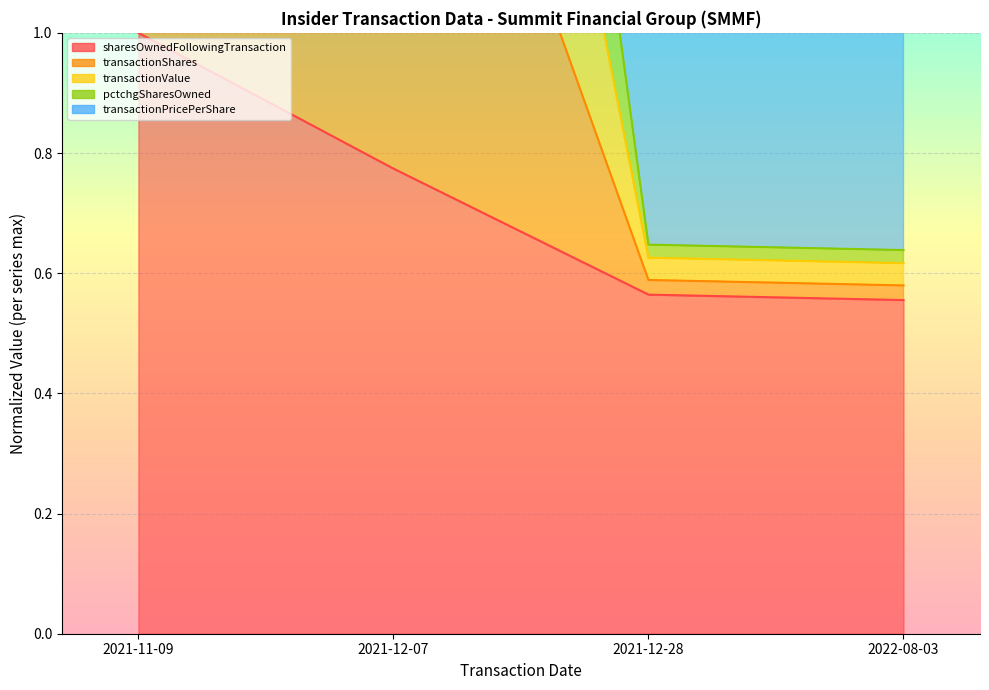

What is the value of the transactionPricePerShare point at the 2nd from the left?

1.8